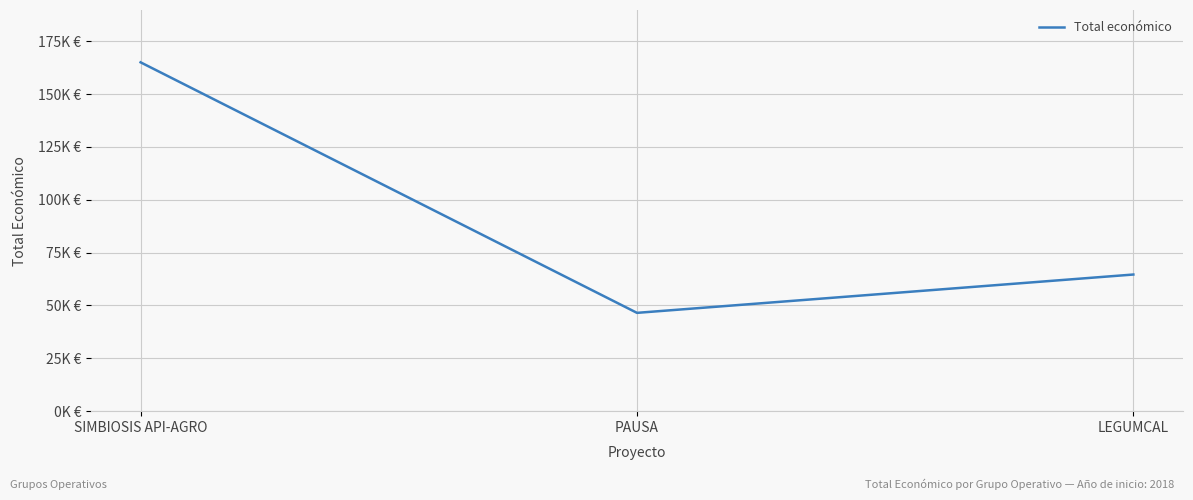

Is this an area chart (filled region under the line)?

No